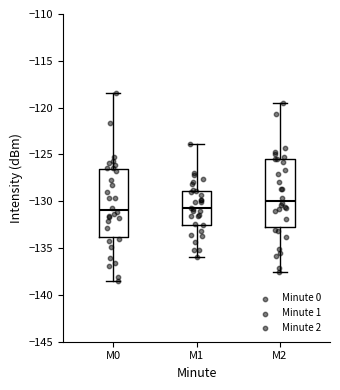

Where does the median line of the box for M1 sit on the y-axis? The values are not printed on the chart, so give them approximately, as read against the axis.

-130.5